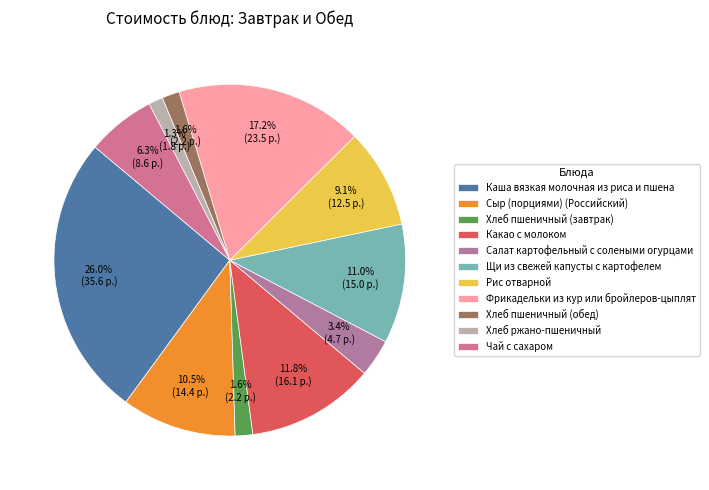

The Чай с сахаром slice represents 19% of the pie. True or false?

False